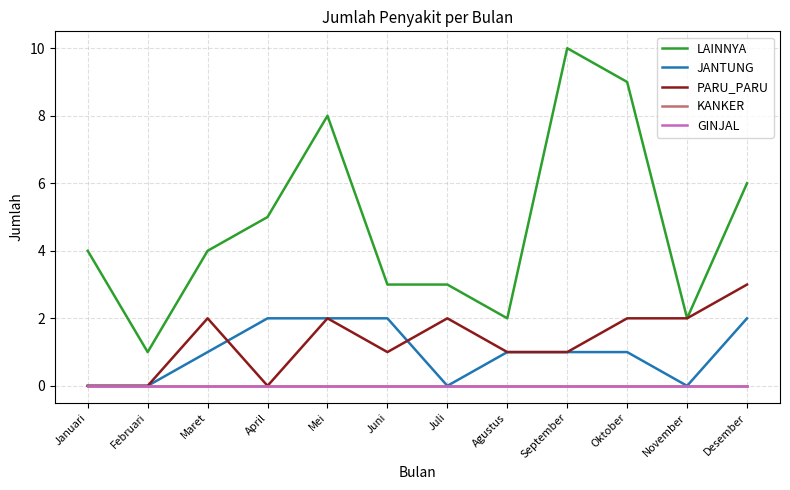

What is the total value across all series at Januari?

4